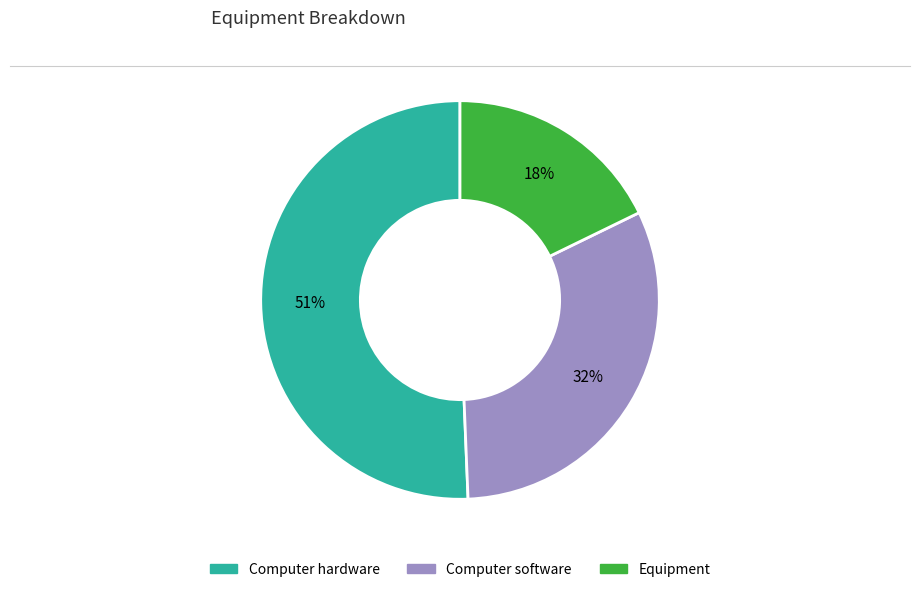

Does any single category account for the majority?

Yes